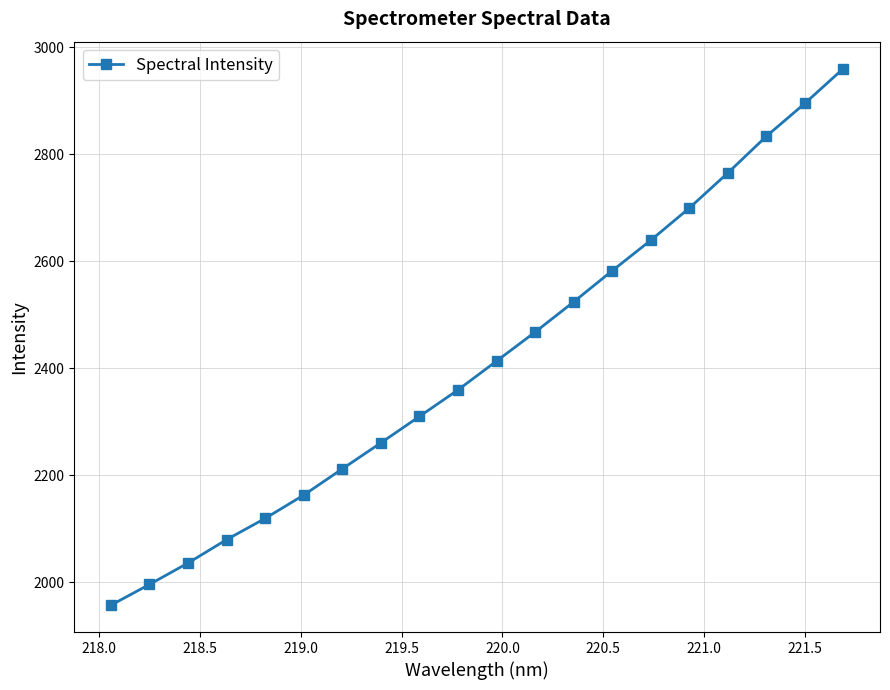

What is the difference between the second highest and second lowest values?

898.9